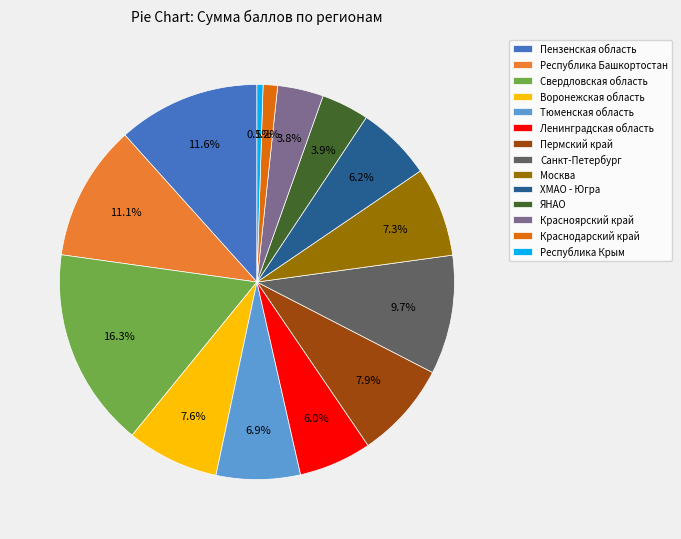

What is the total percentage of Республика Крым and ХМАО - Югра?

6.7%